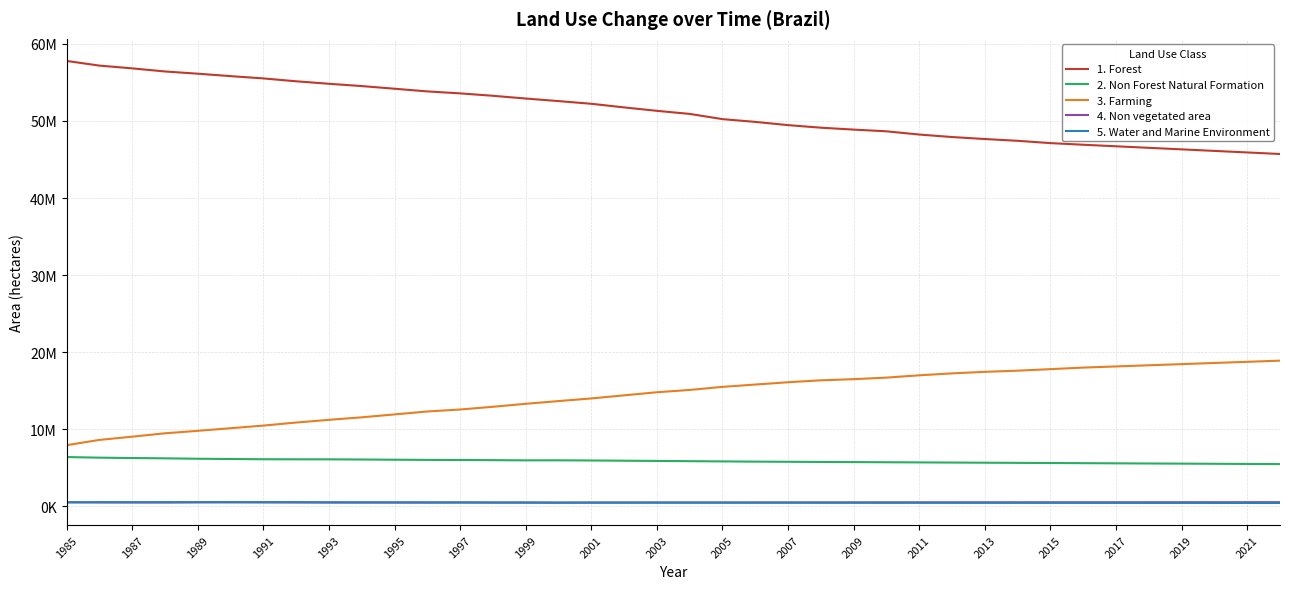

Which series has the largest range (max minus min)?

1. Forest